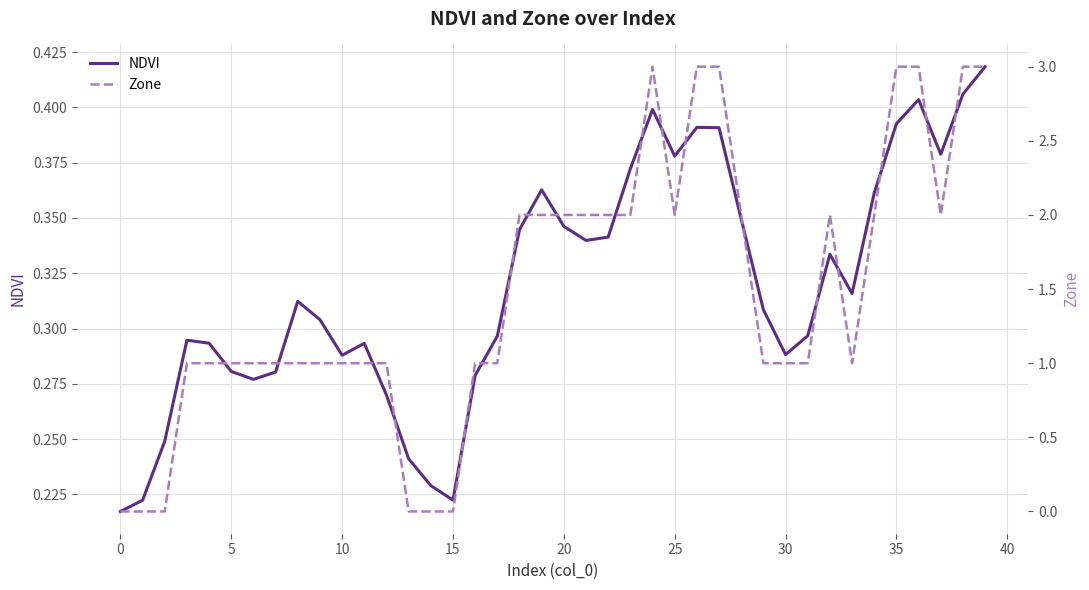

The value of NDVI at 5 is 0.3. True or false?

True